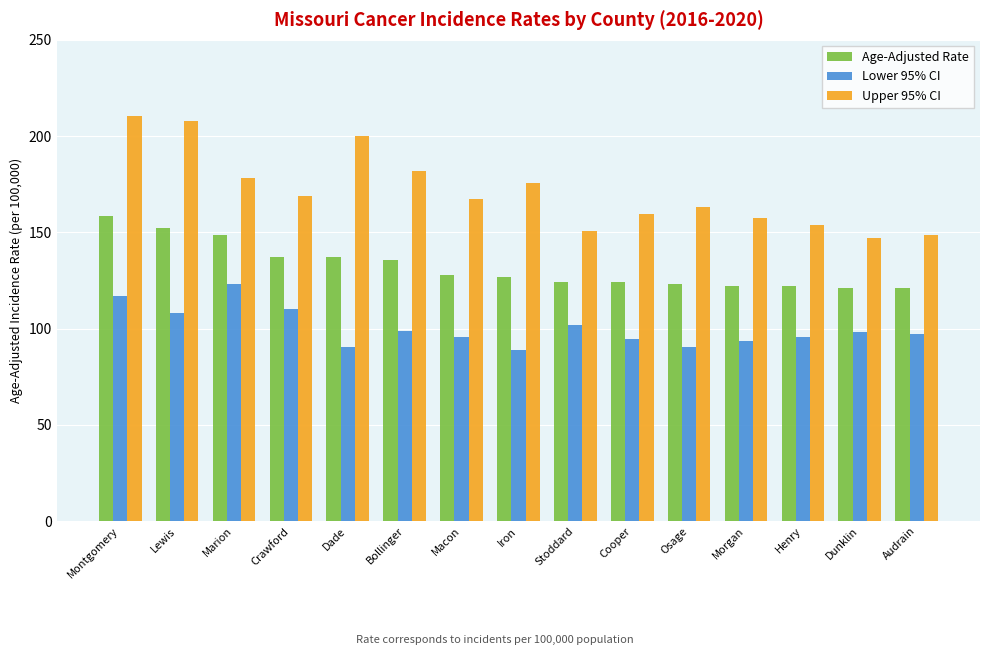

What is the highest value of the Age-Adjusted Rate series?

158.5